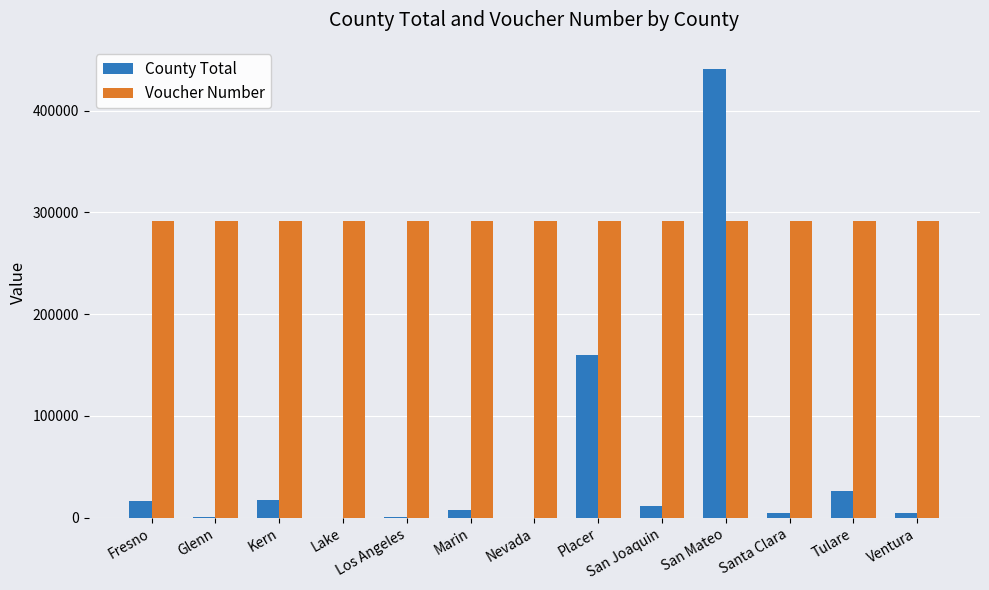

Which series has the largest total across all categories?

Voucher Number